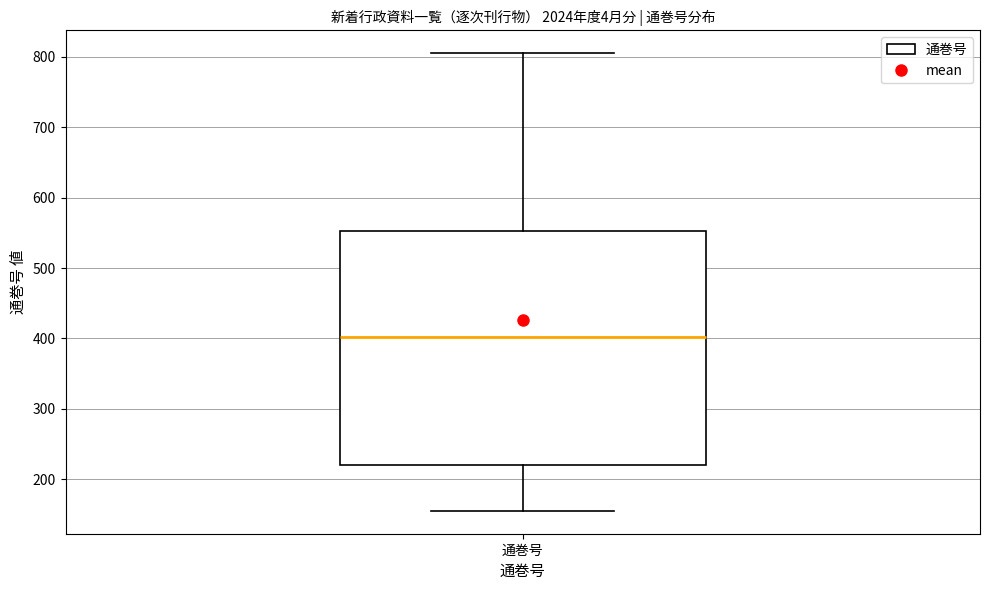

Read this box plot against the y-axis: the position of the median line, the range covered by the box, and the ends of both whiskers. The values are not printed on the chart, so give them approximately, as read against the axis.

median 400, box 220 to 550, whiskers 160 to 810